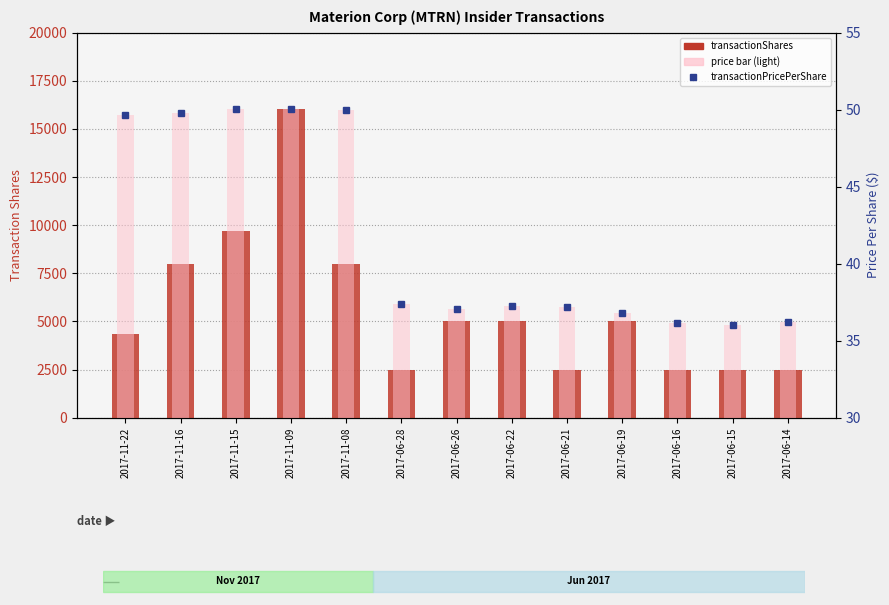

Are the bars horizontal?

No